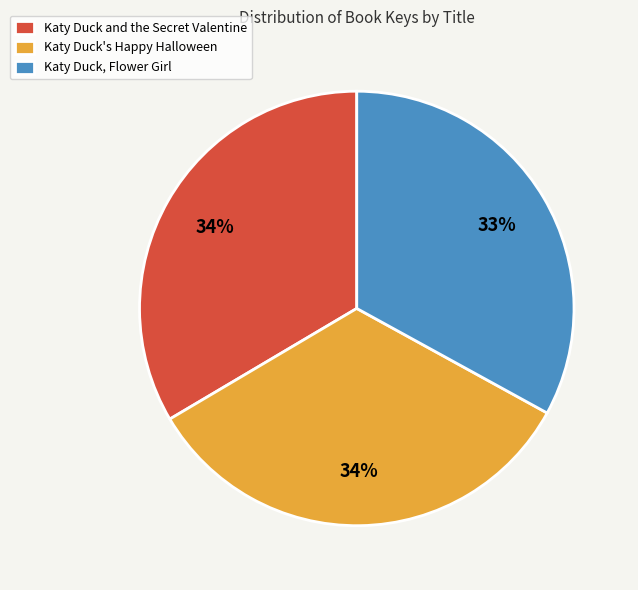

Does any single category account for the majority?

No